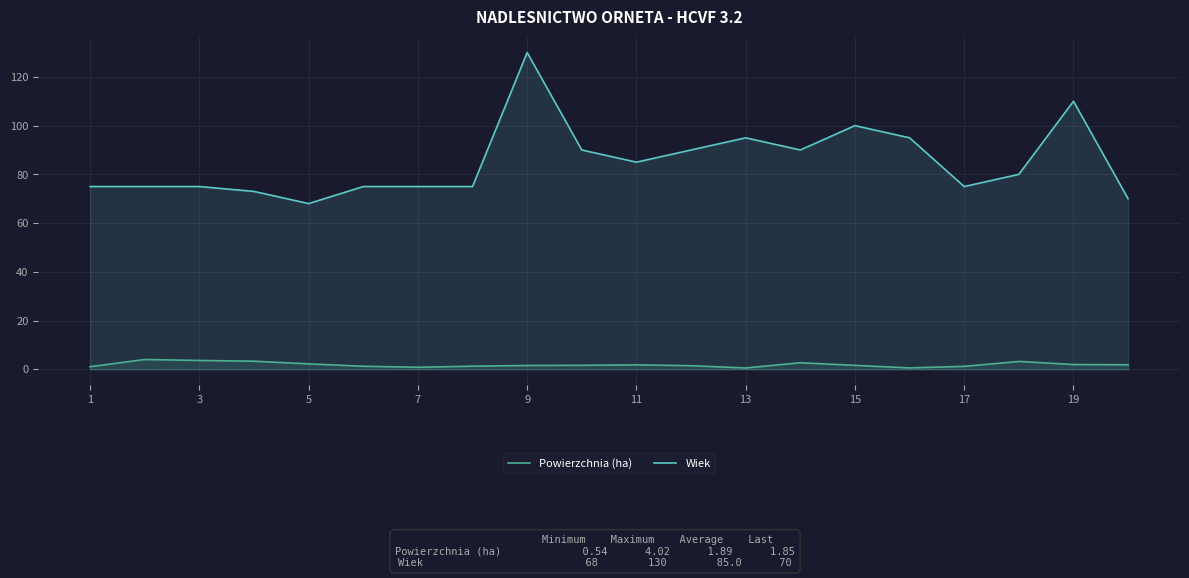

What is the difference between the second highest and minimum values in the Wiek series?

42.0